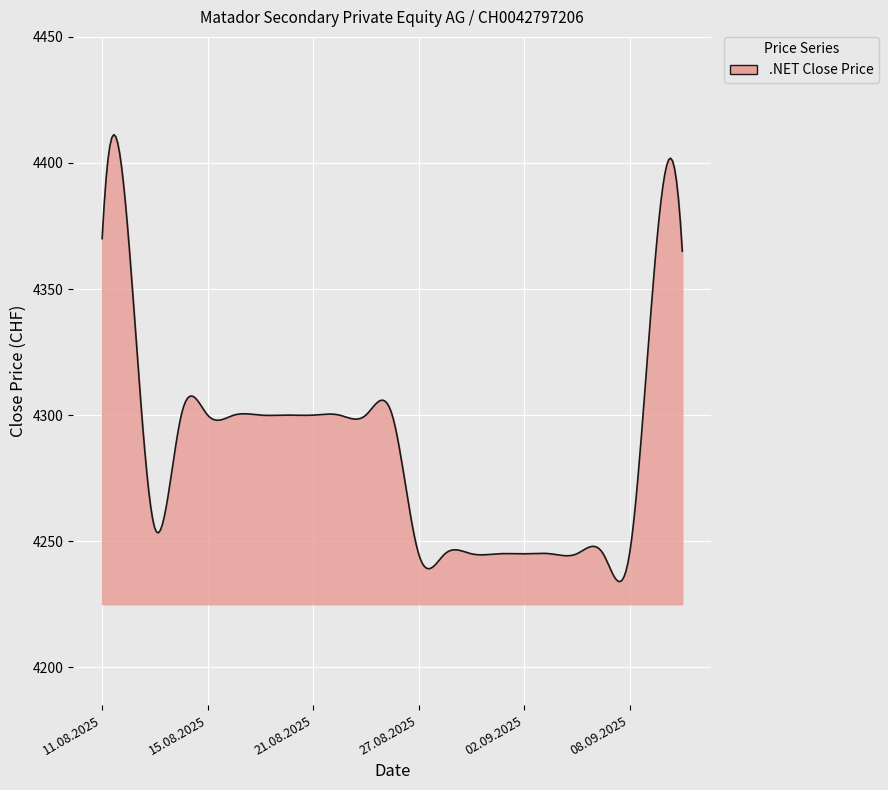

What is the difference between the maximum and minimum values?

177.2